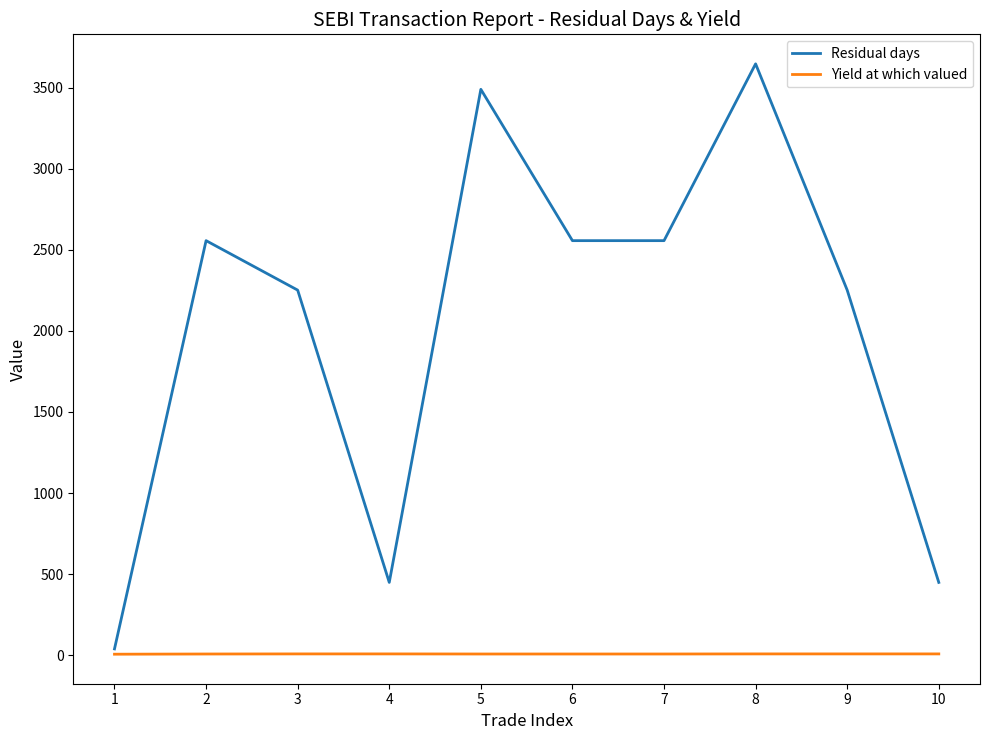

Does the chart display data point markers on the line(s)?

No